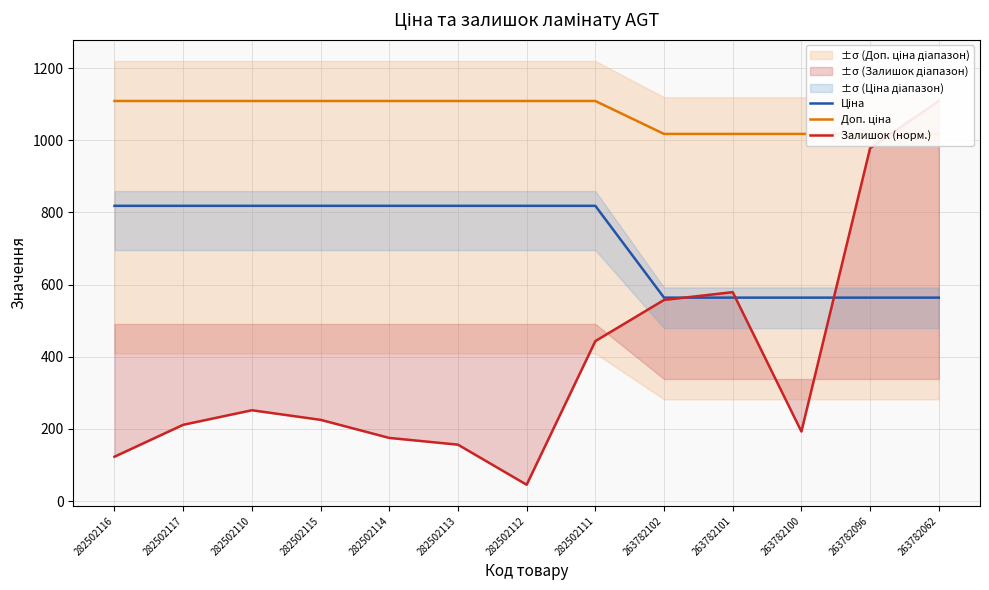

Which label corresponds to the largest value in the chart?

282502116